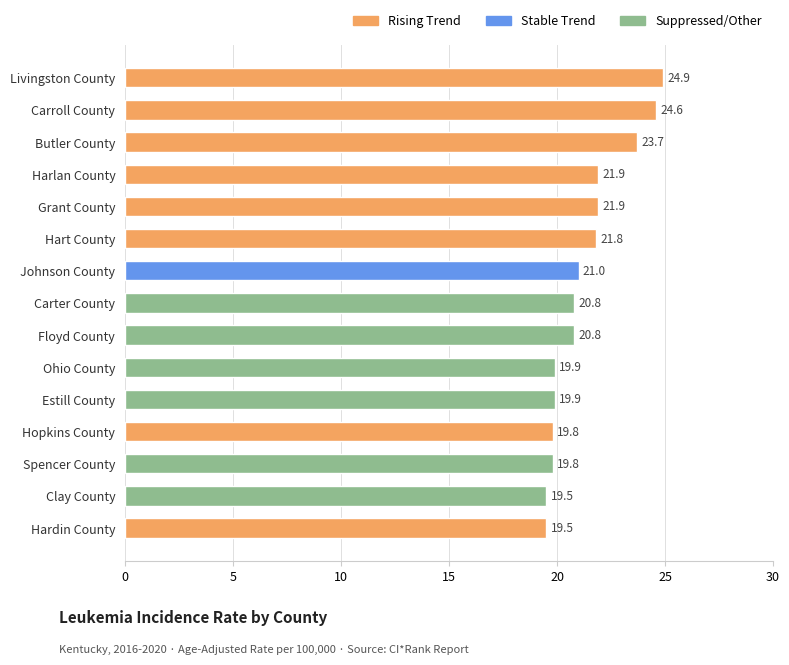

How many bars are there in total?

15